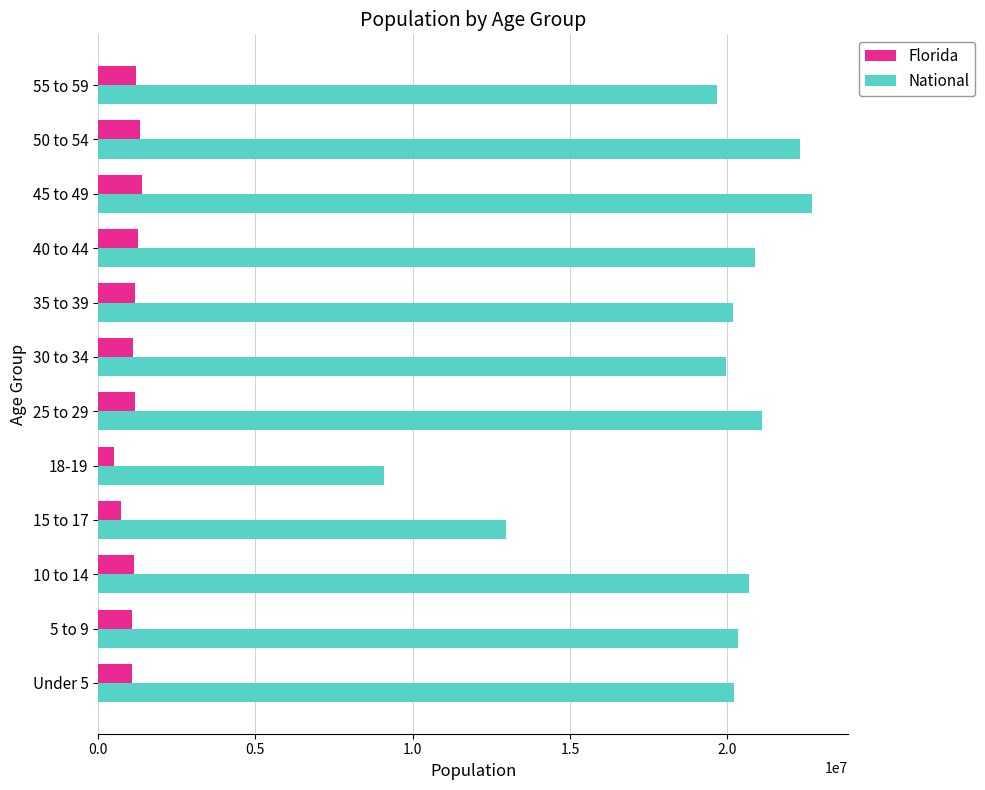

What is the total value across all series at 10 to 14?

21808041